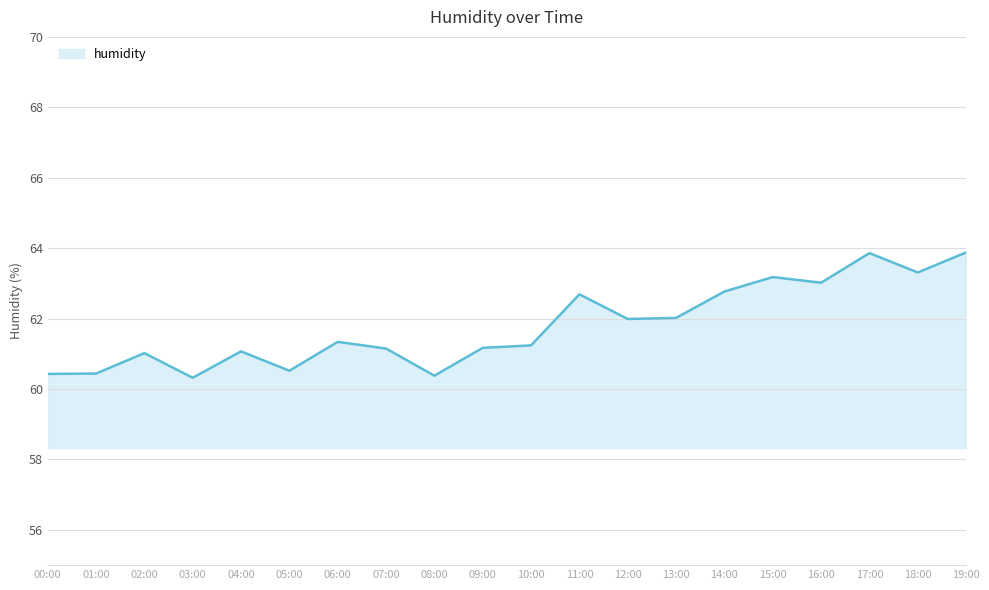

What position from the right is 15:00?

5